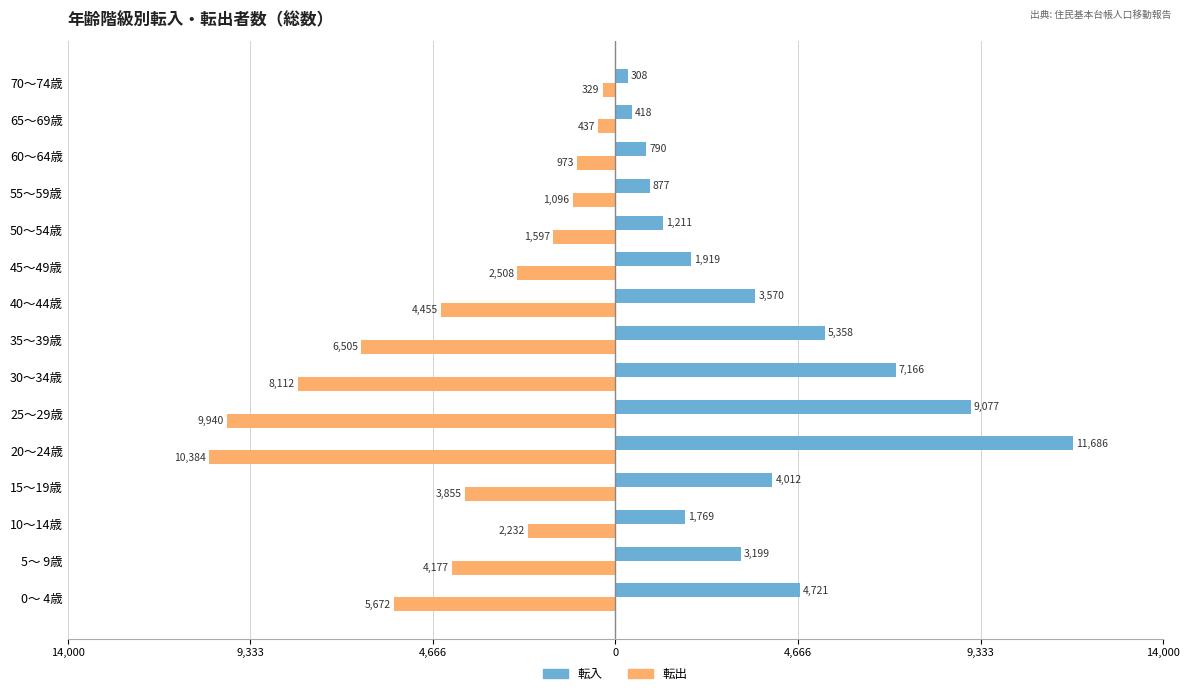

At how many categories does at least one series exceed 508?

13